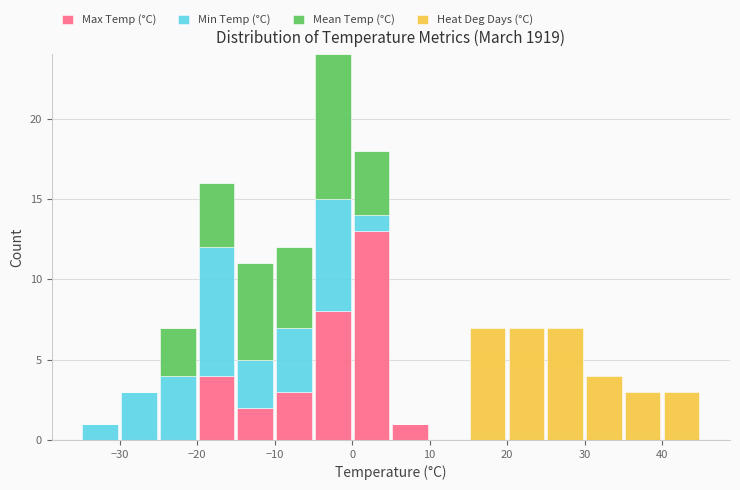

Reading left to right, transcribe this chart: for each stacked bar, give the range it covers on the x-axis and its total height. The values are not printed on the chart, so give them approximately, as read against the axis.

-35 to -30: 1
-30 to -25: 3
-25 to -20: 7
-20 to -15: 16
-15 to -10: 11
-10 to -5: 12
-5 to 0: 24
0 to 5: 18
5 to 10: 1
10 to 15: 0
15 to 20: 7
20 to 25: 7
25 to 30: 7
30 to 35: 4
35 to 40: 3
40 to 45: 3